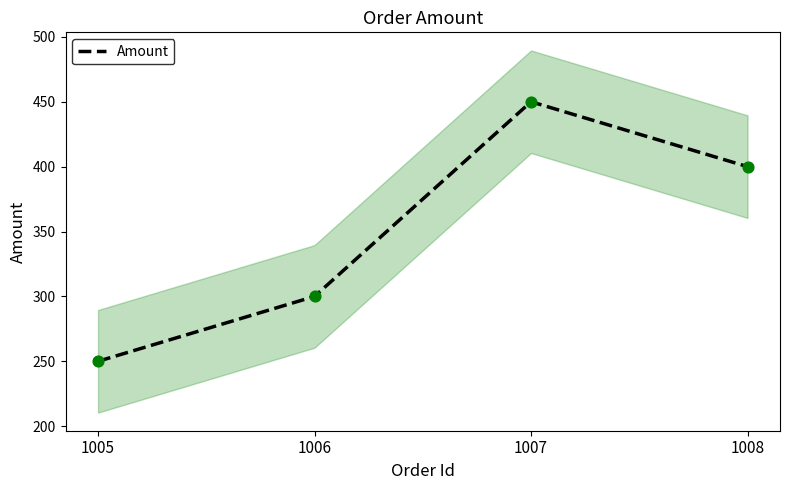

Which has a higher value, 1007 or 1006?

1007